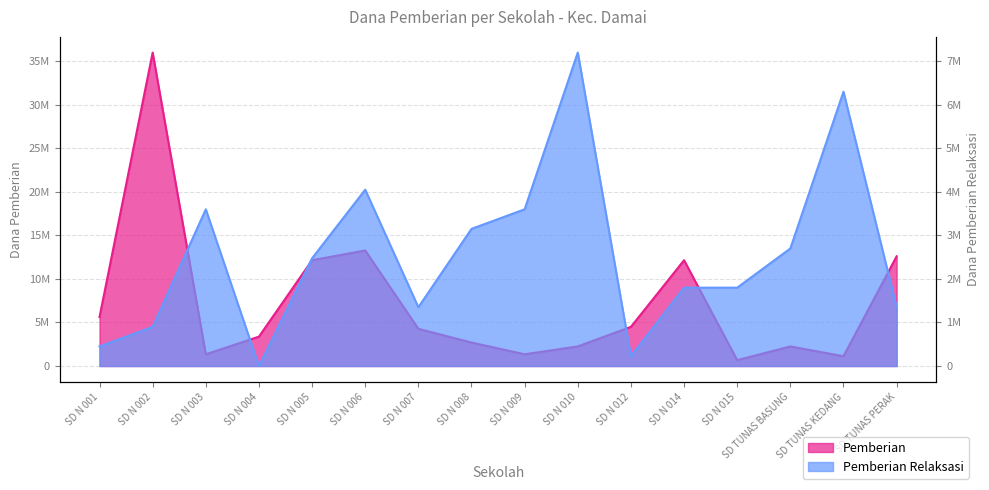

Is the value of Pemberian at SD N 002 greater than the value of Pemberian Relaksasi at SD N 009?

Yes